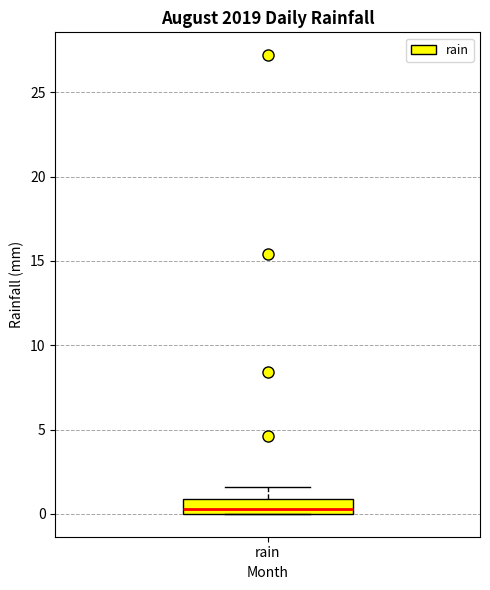

Transcribe this box plot: give where the median line is, the range the box spans, and where the two whiskers end, as read against the y-axis. The values are not printed on the chart, so give them approximately, as read against the axis.

median 0.5, box 0.0 to 1.0, whiskers 0.0 to 1.5